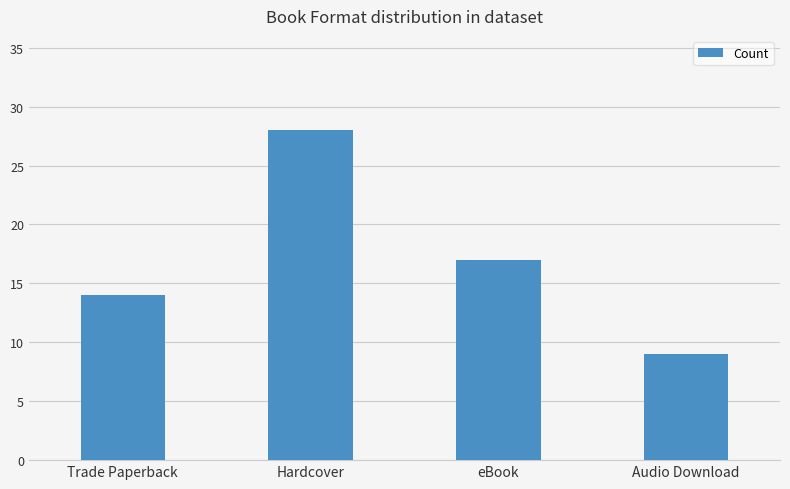

Are the bars horizontal?

No